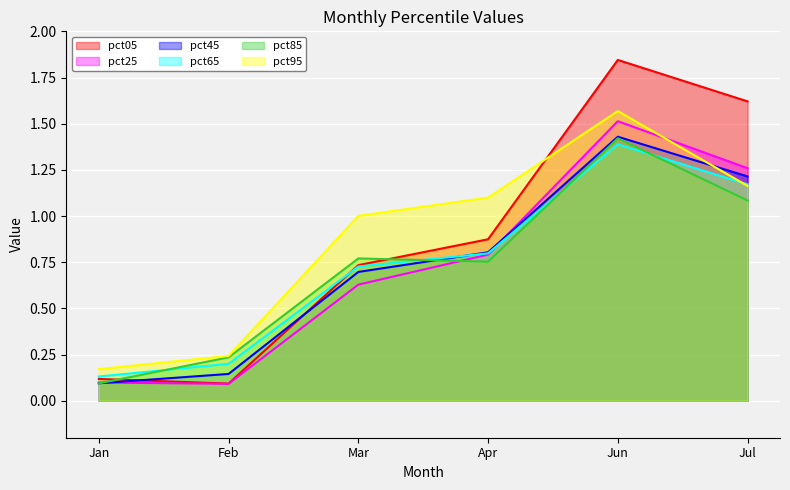

How many lines are shown in the chart?

6